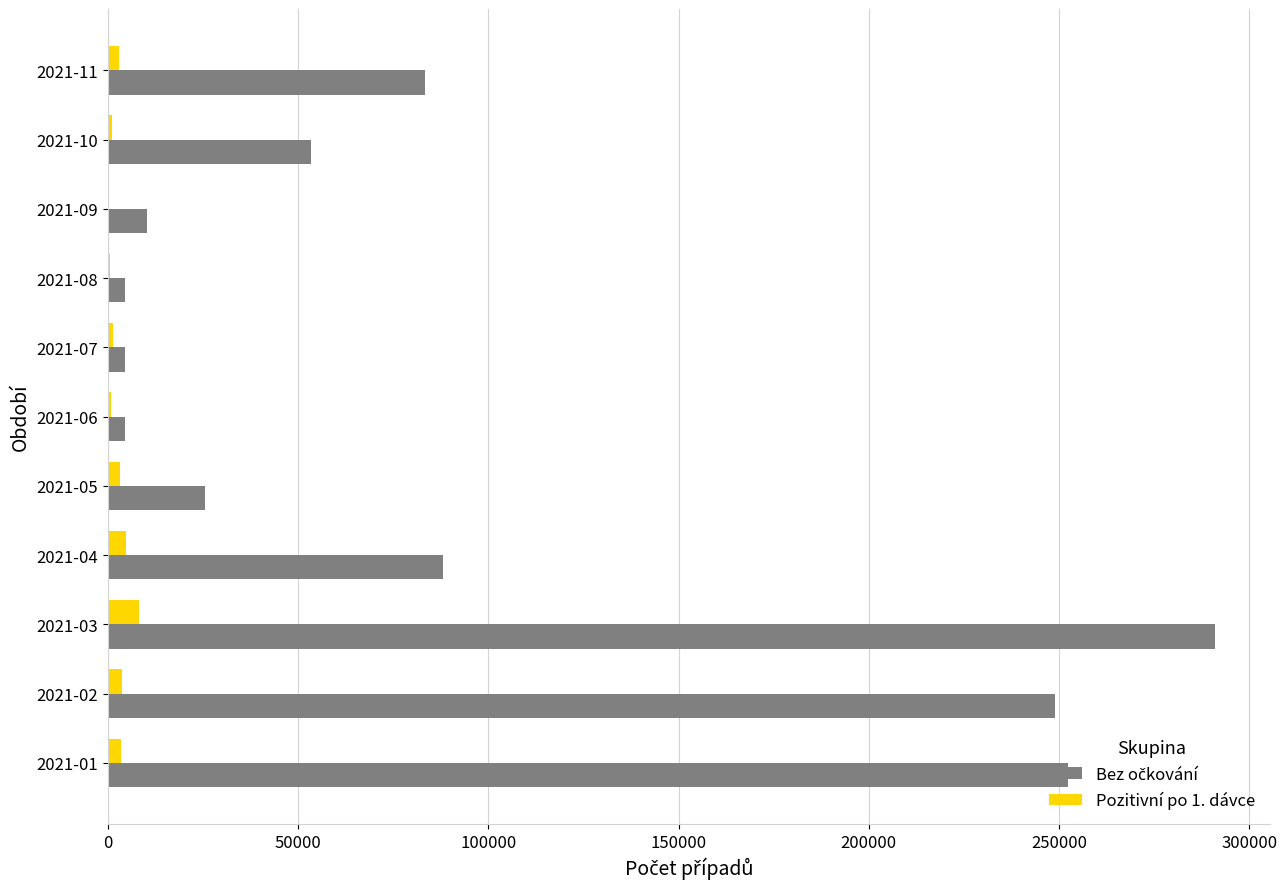

What is the maximum value shown in the chart?

290902